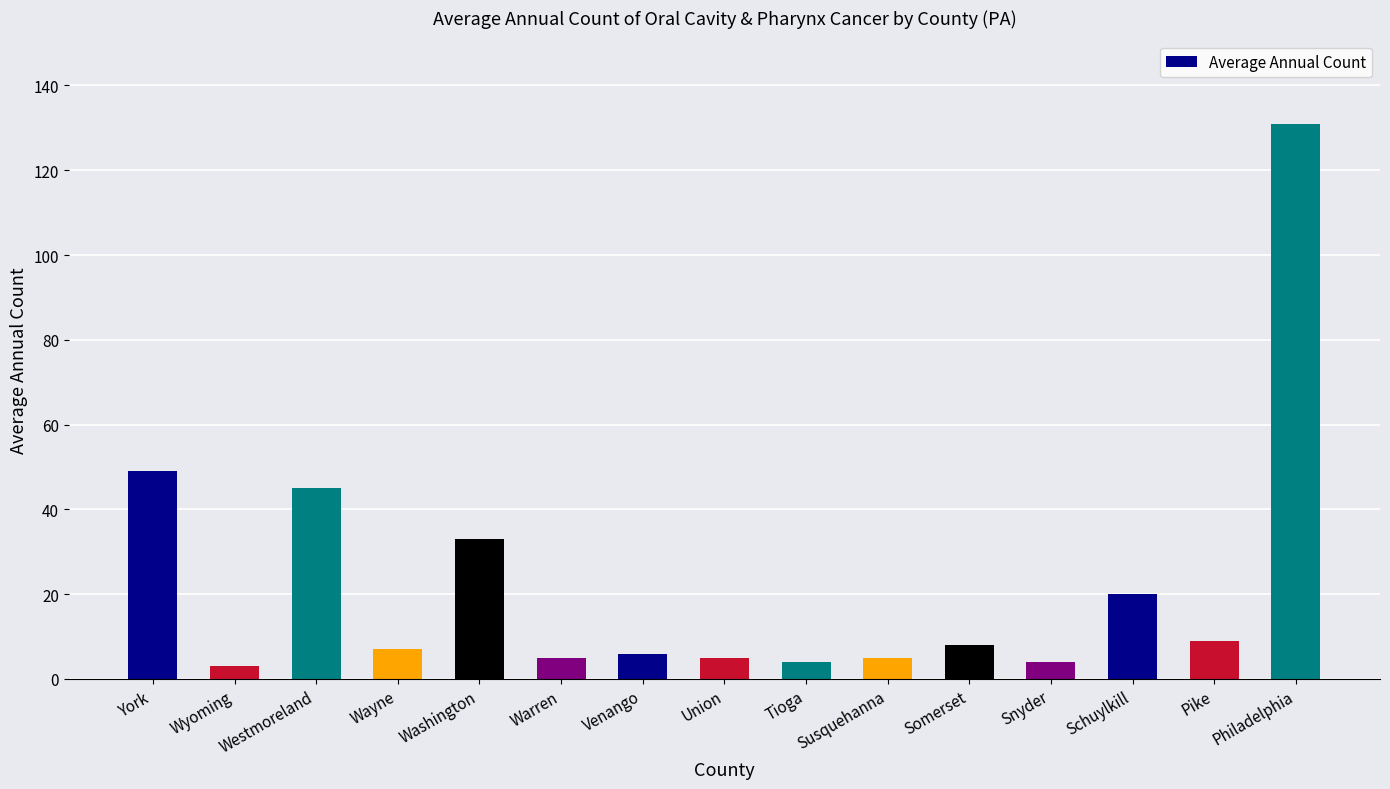

What is the label of the 4th bar from the right?

Snyder